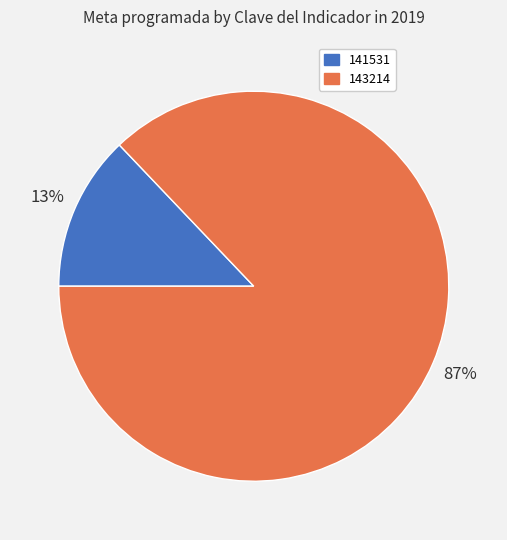

Which slice represents more than half of the pie?

143214